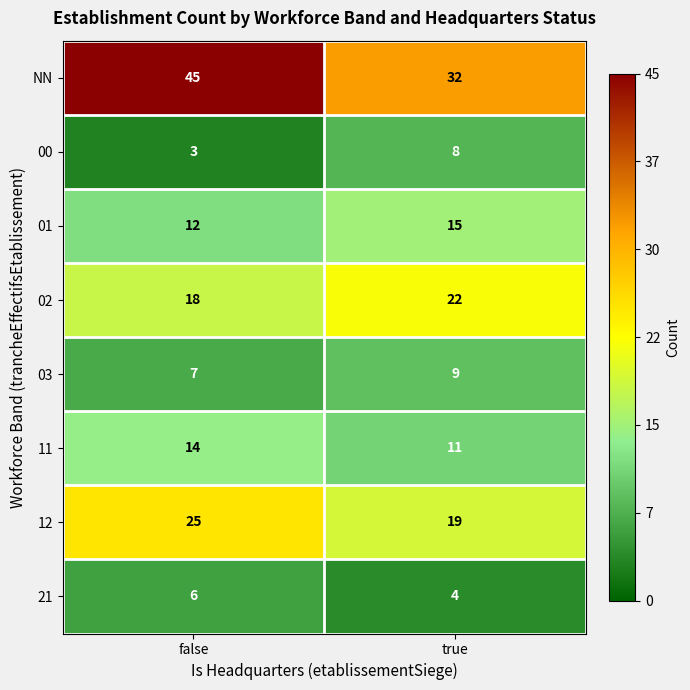

List the series in order of their peak value, lowest first.

21, 00, 03, 11, 01, 02, 12, NN